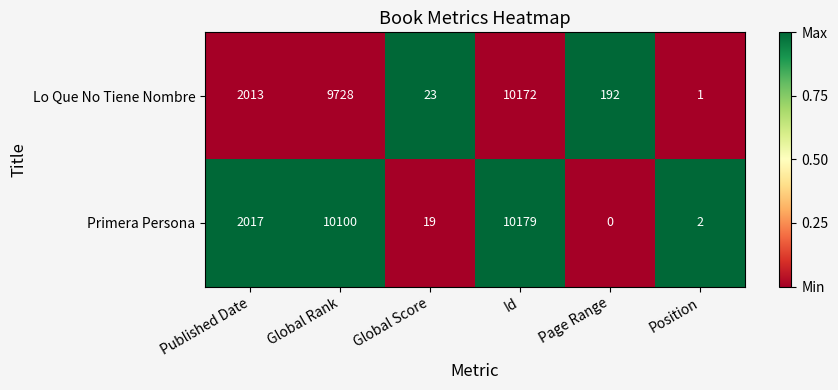

Which series changed the most between Page Range and Position?

Lo Que No Tiene Nombre